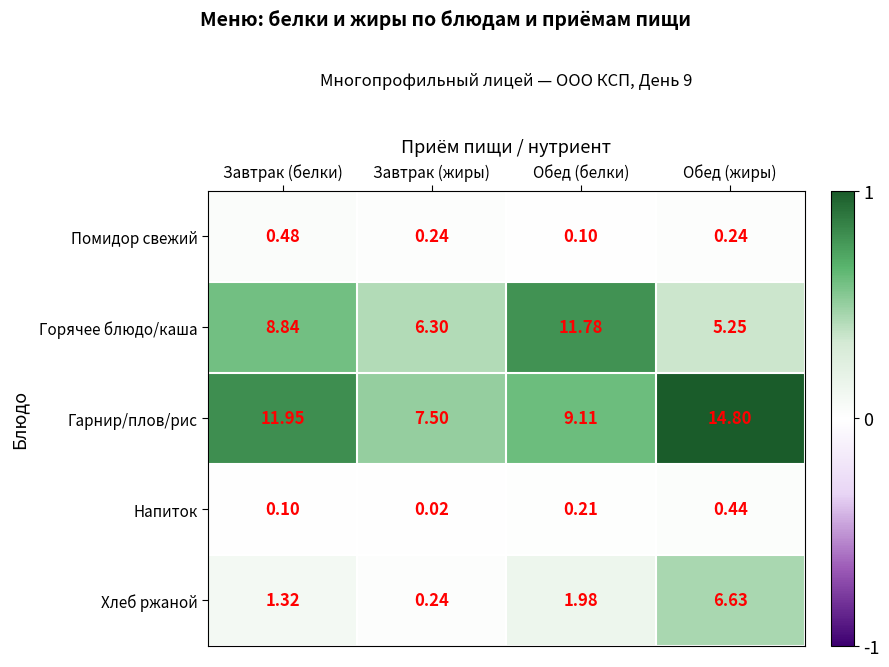

At which category does the chart reach its peak across all series?

Обед (жиры)